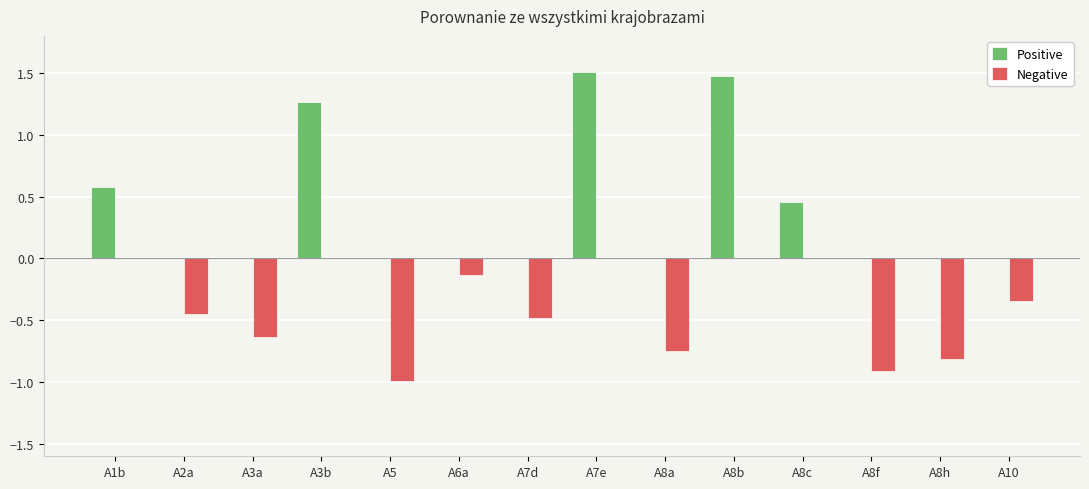

How many groups of bars are there?

14